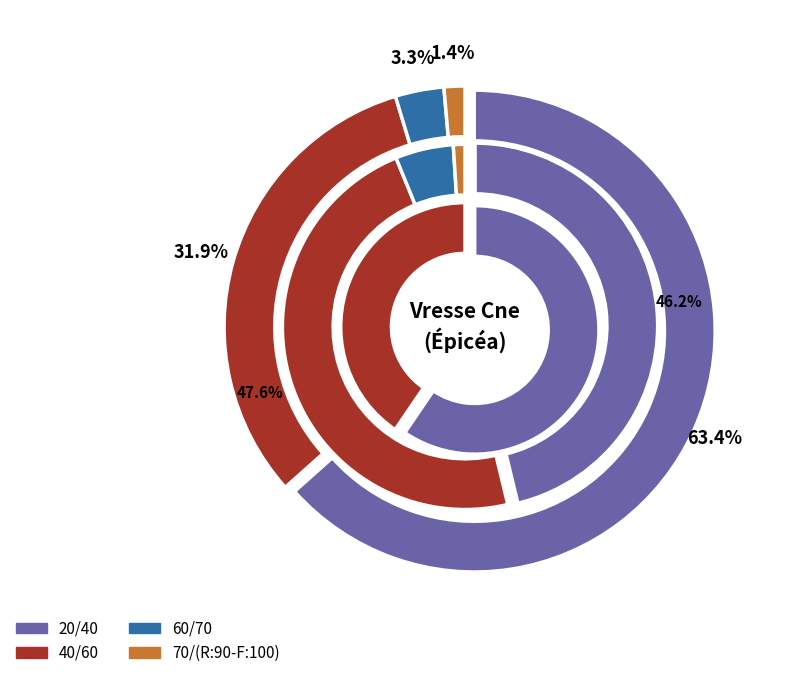

The 20/40 slice represents 34% of the pie. True or false?

False